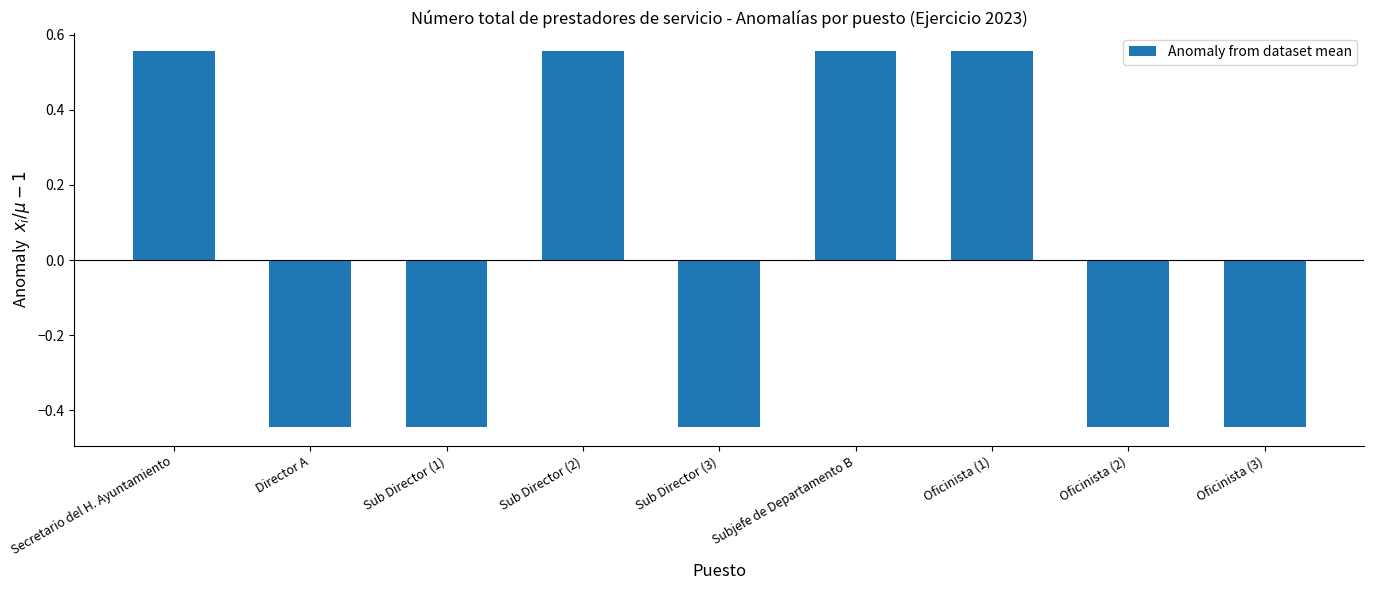

What is the change in value from Subjefe de Departamento B to Oficinista (3)?

-1.0